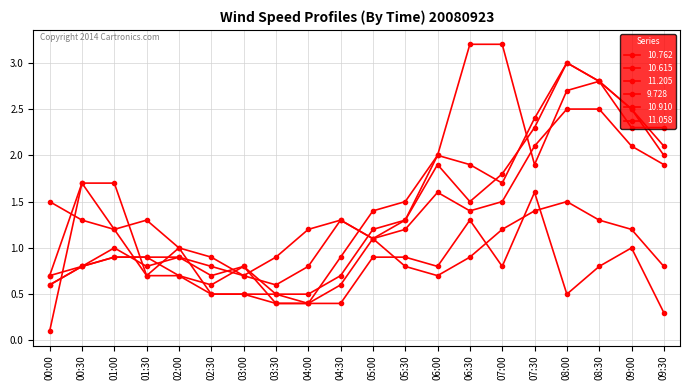

Count the number of data series in this chart.

6